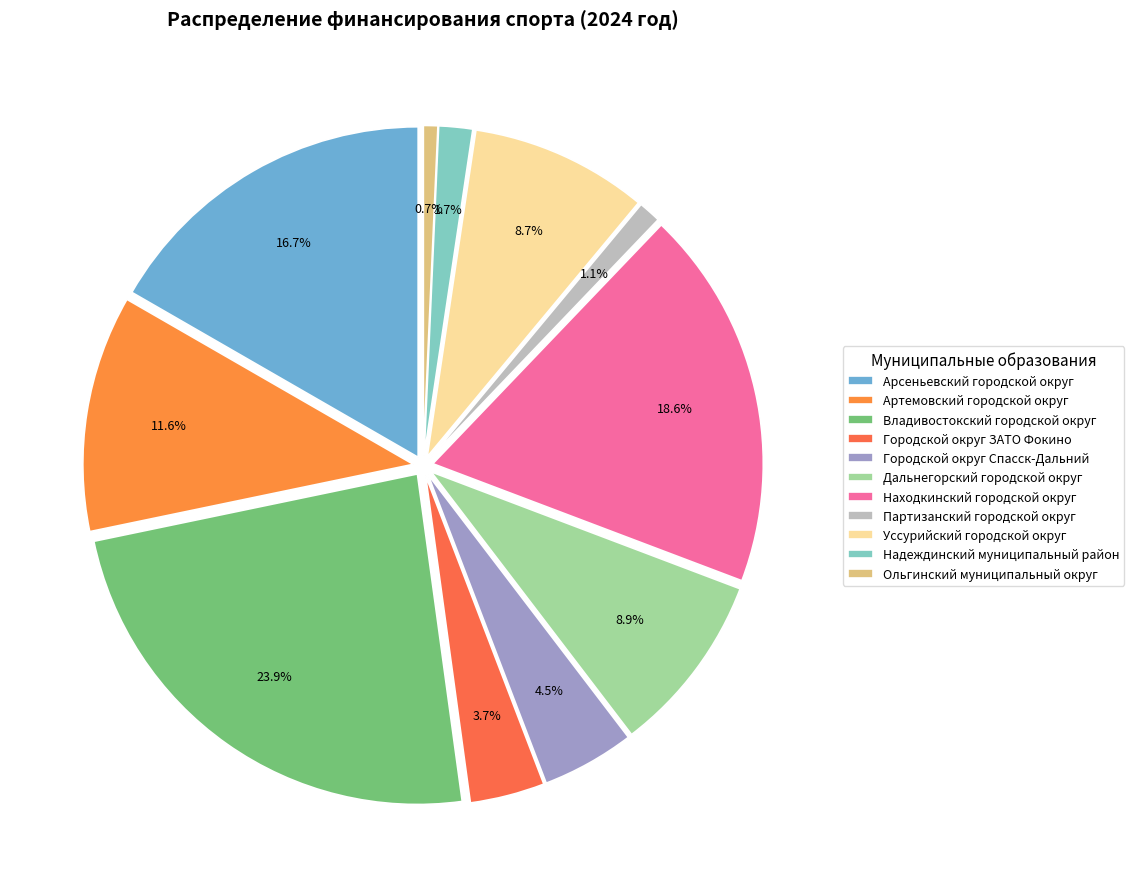

To the nearest percent, what is the difference between the largest and smallest slice percentages?

23%